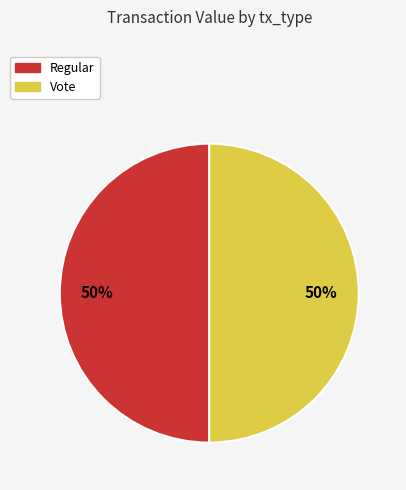

Count the number of slices in the pie.

2